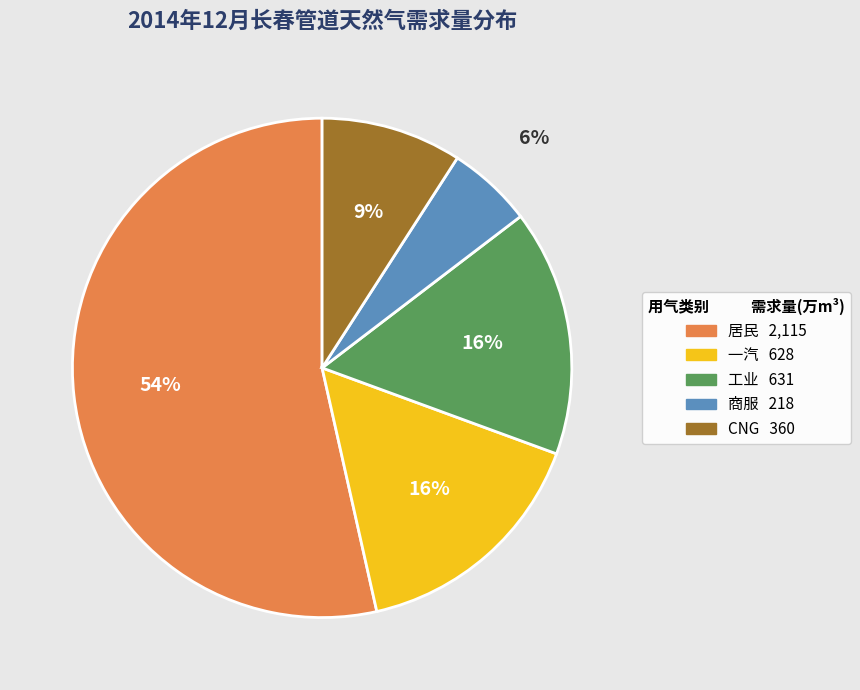

To the nearest percent, what is the combined percentage of 居民 and 一汽?

69%